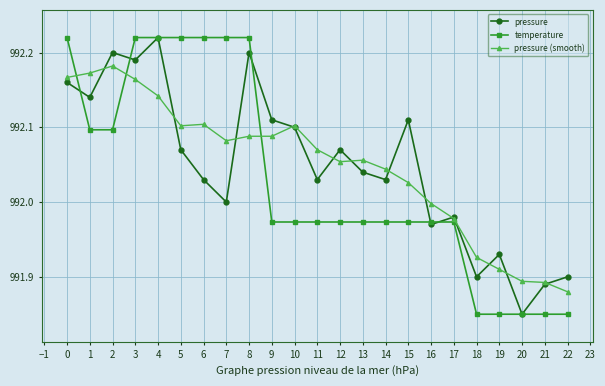

True or false: pressure (smooth) has more than 2 interior local peaks.

True